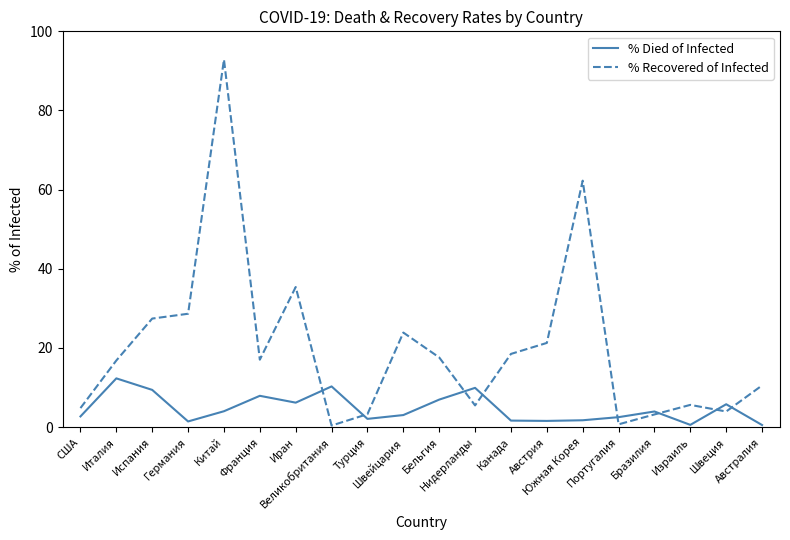

The % Died of Infected series shows 1.6 at Австрия. True or false?

True